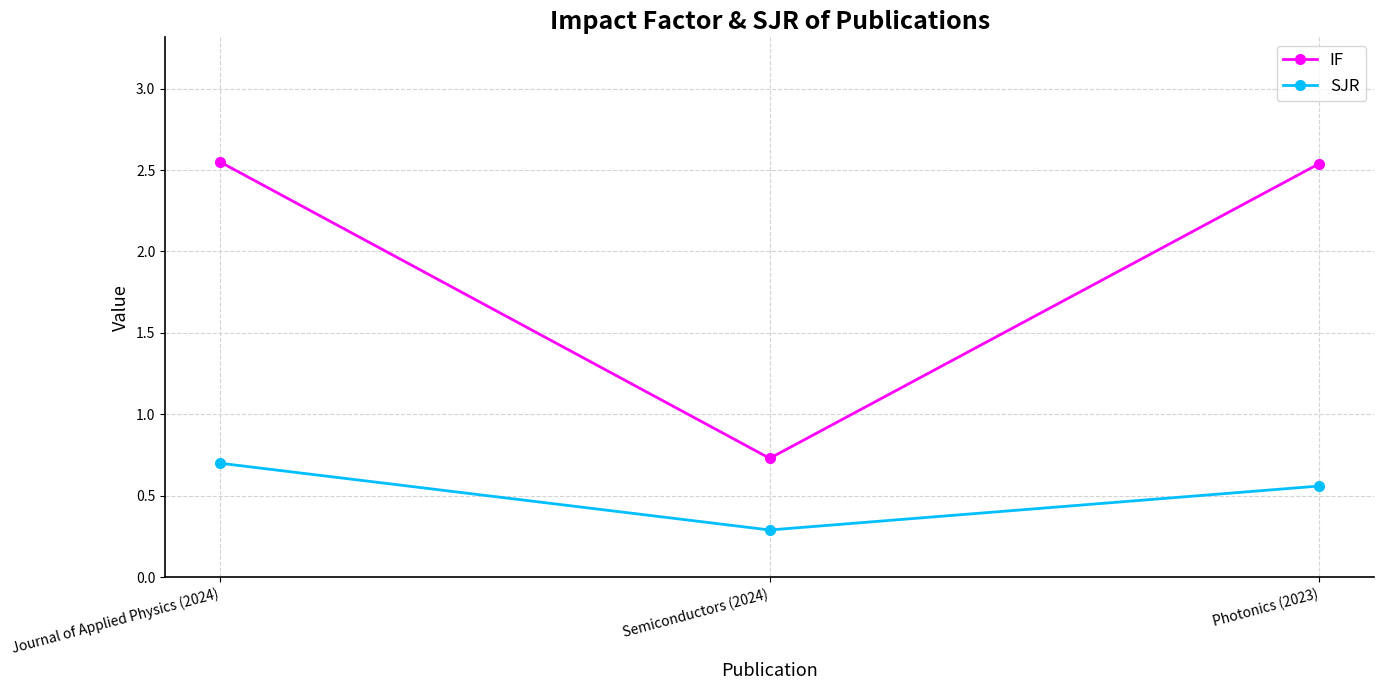

What is the label of the 3rd point from the left?

Photonics (2023)